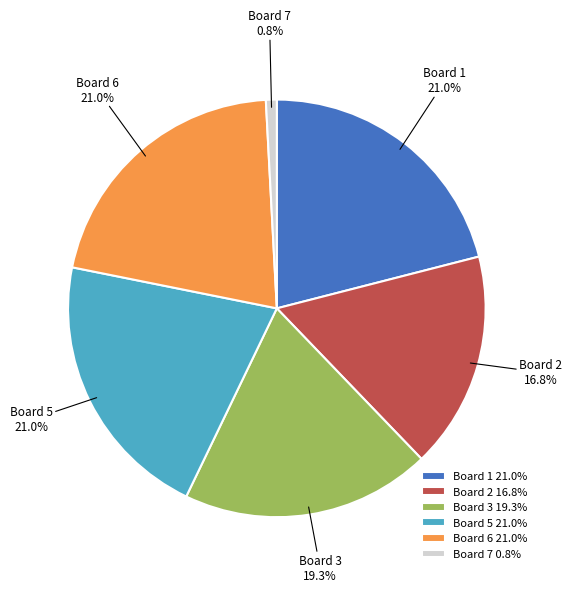

How many segments does this pie chart have?

6